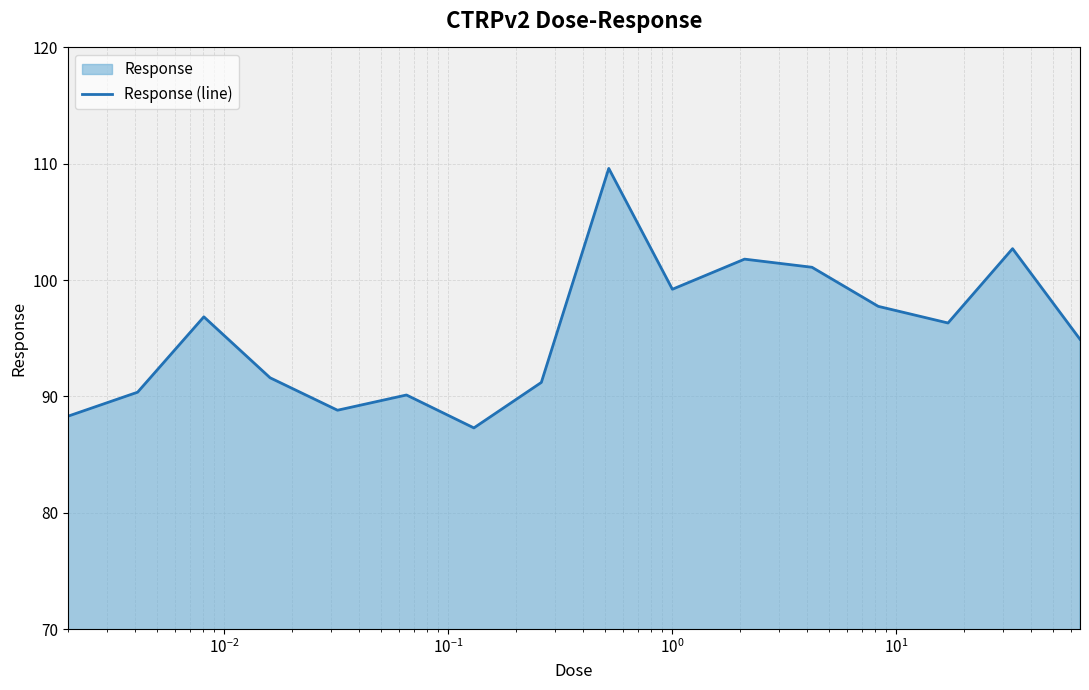

What is the difference between the second highest and second lowest values?

14.4